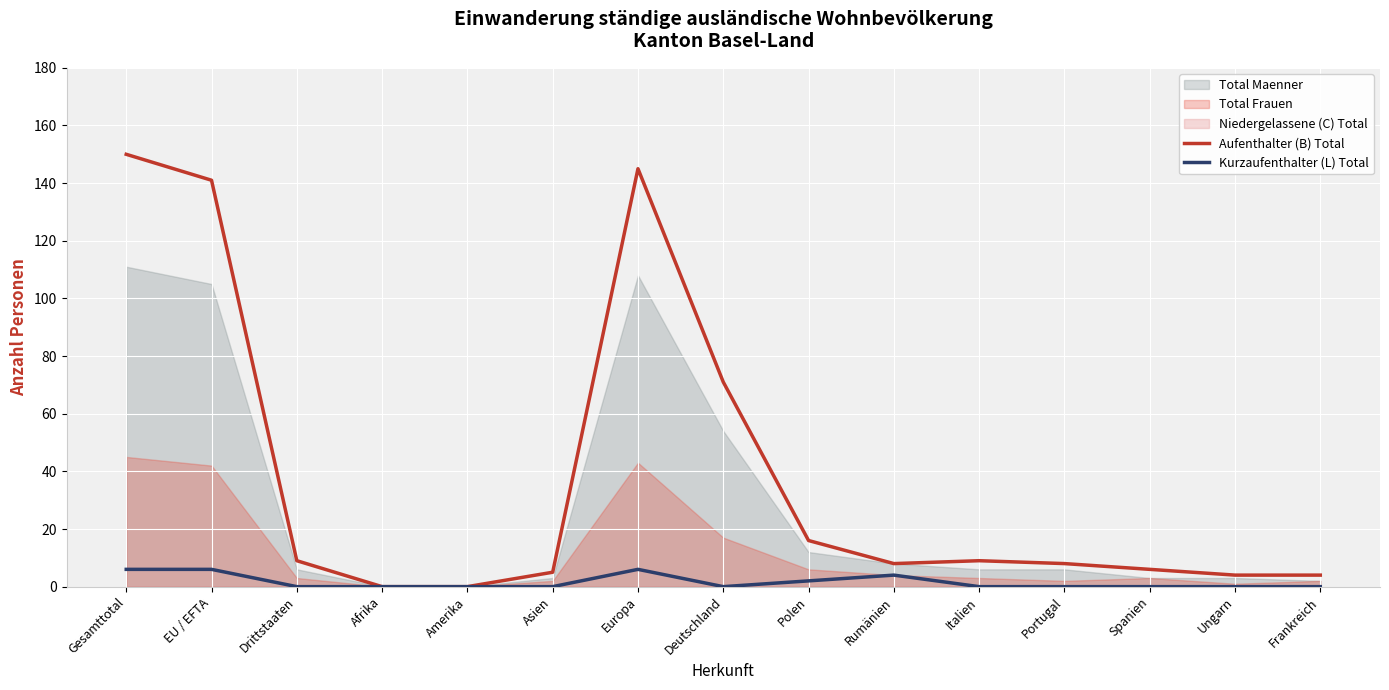

What is the label of the 7th point from the right?

Polen